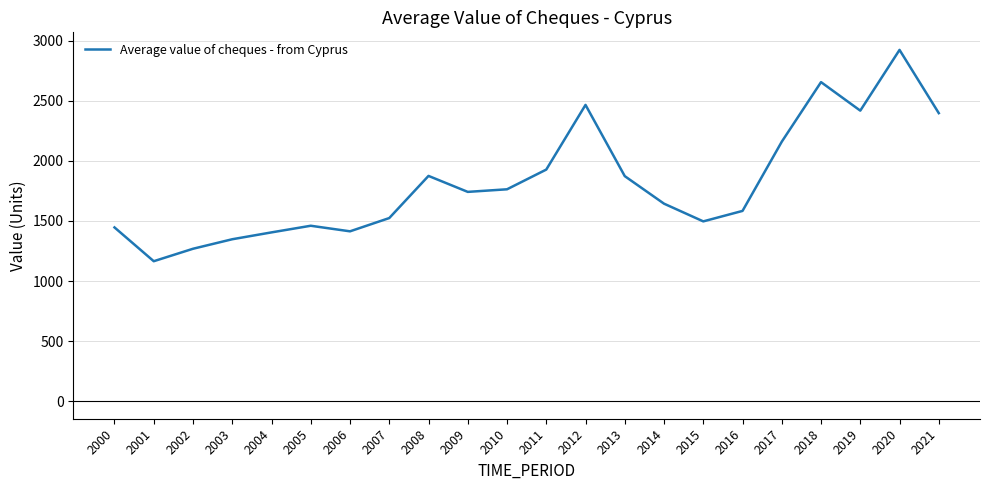

Which has a higher value, 2021 or 2011?

2021